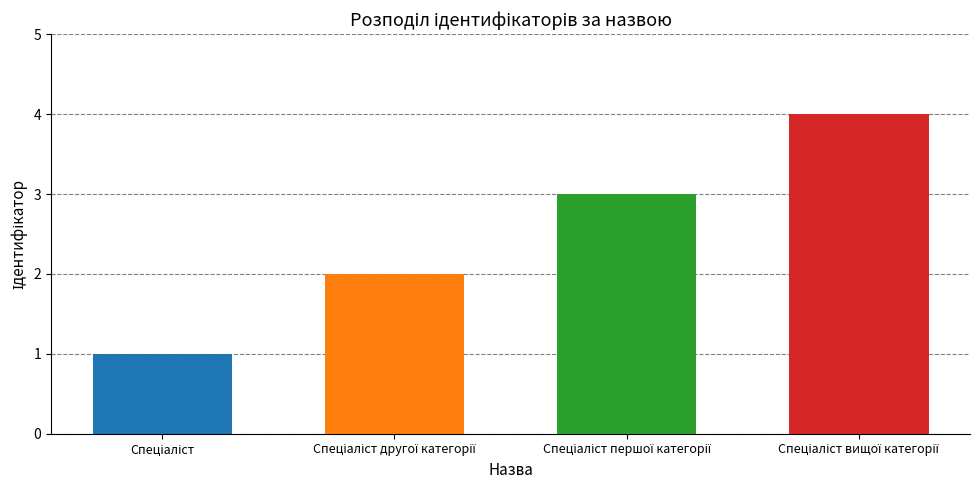

What is the change in value from Спеціаліст to Спеціаліст вищої категорії?

+3